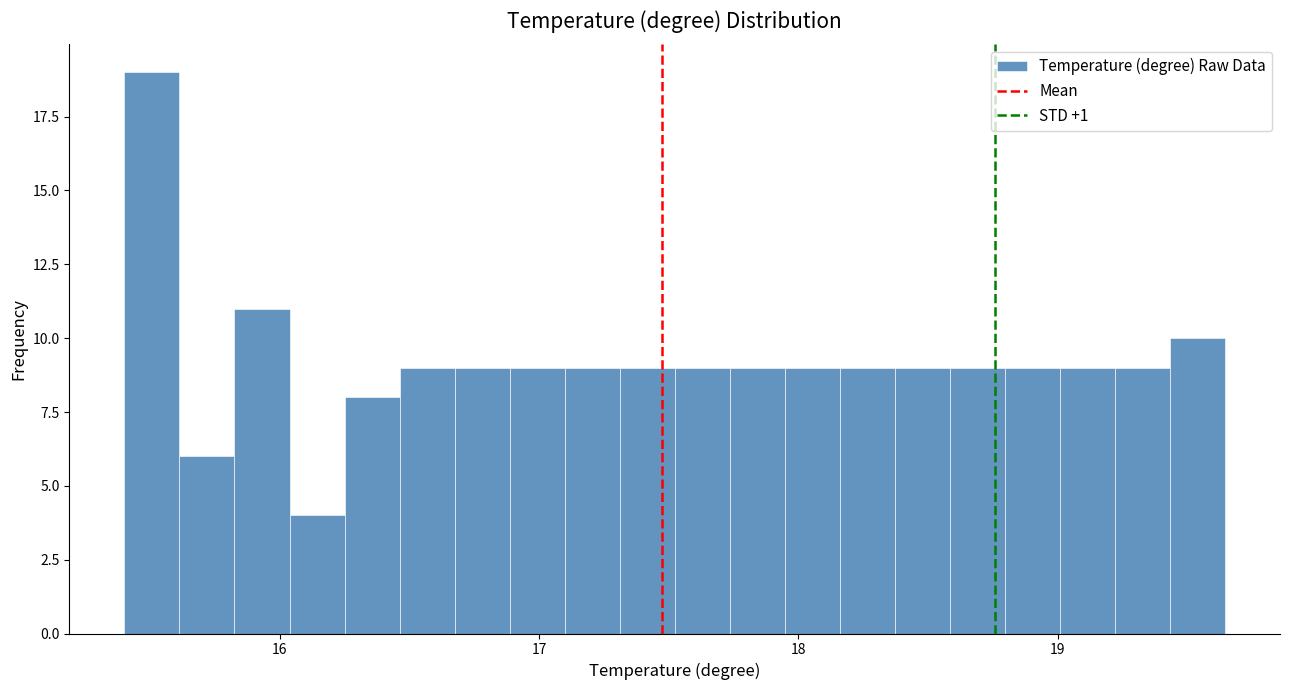

Read against the x-axis, roughly where is the centre of the tallest bar?

15.5